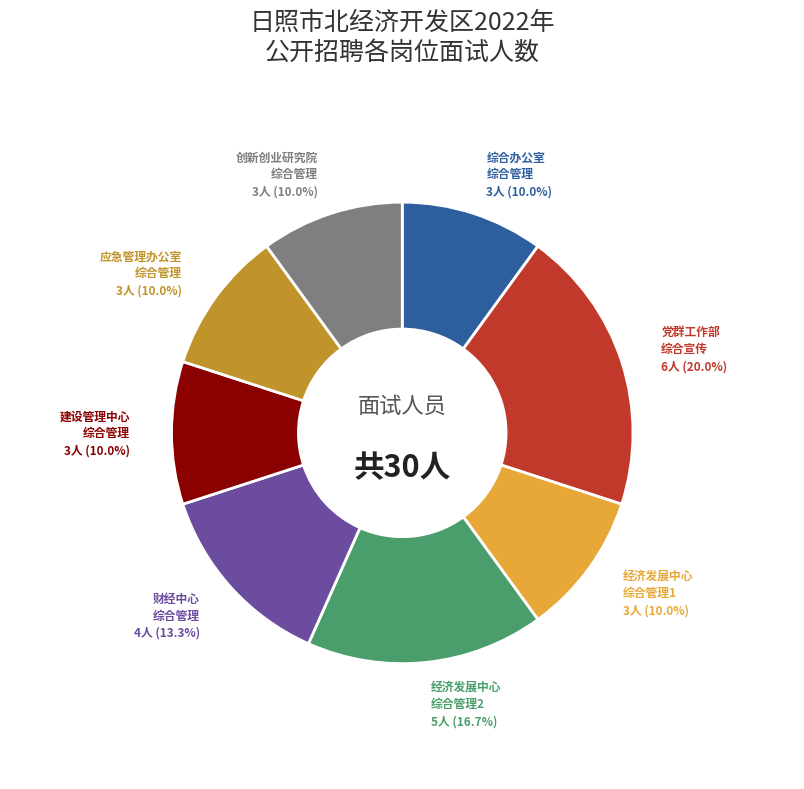

Is there a majority slice in this chart?

No